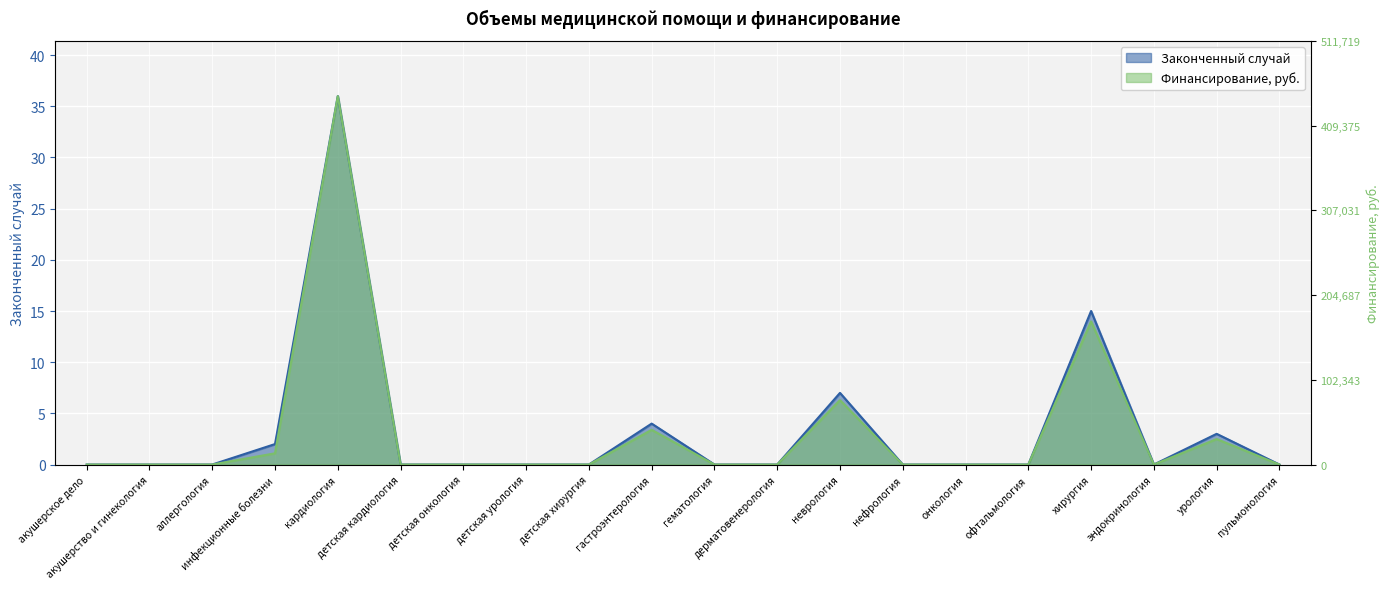

The Законченный случай series shows 0.0 at акушерское дело. True or false?

True